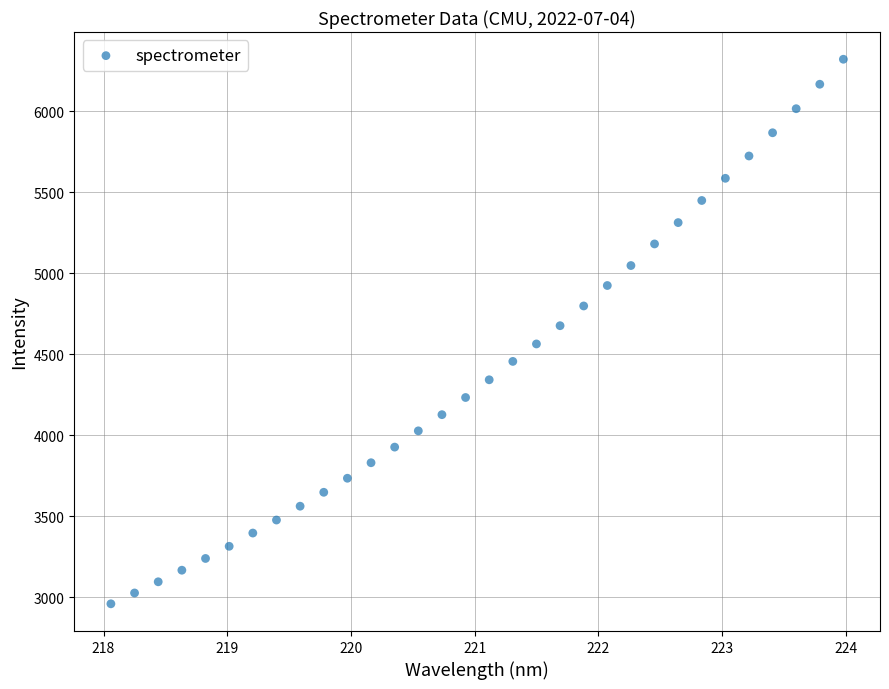

What is the range of X values (max minus min)?

5.9